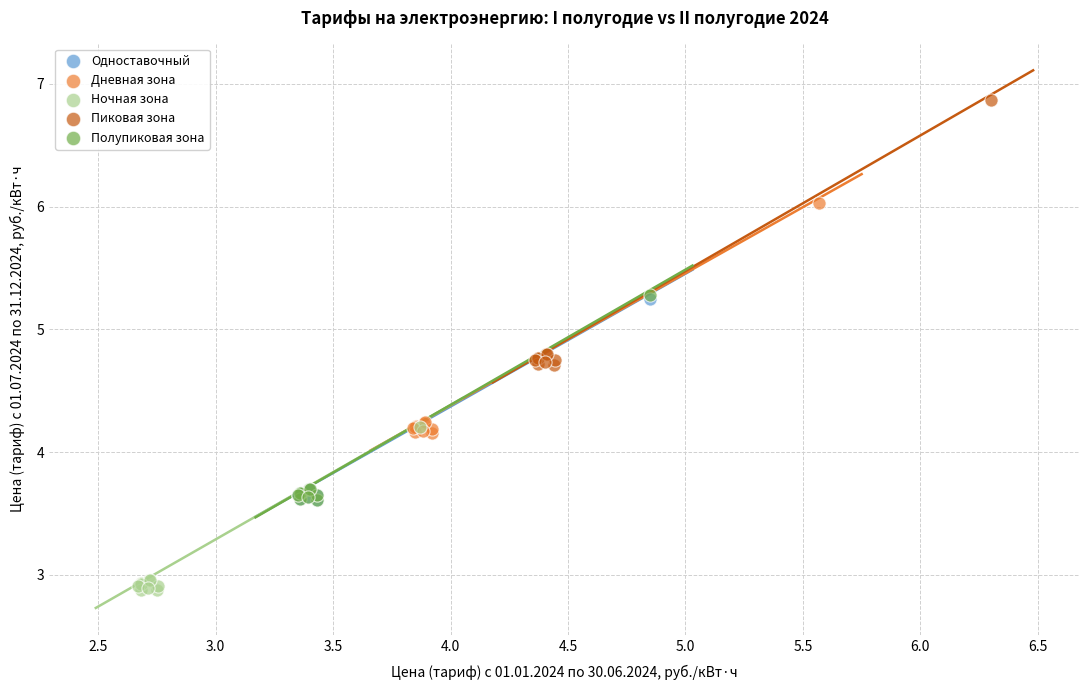

Which series reaches the maximum Y coordinate?

Пиковая зона